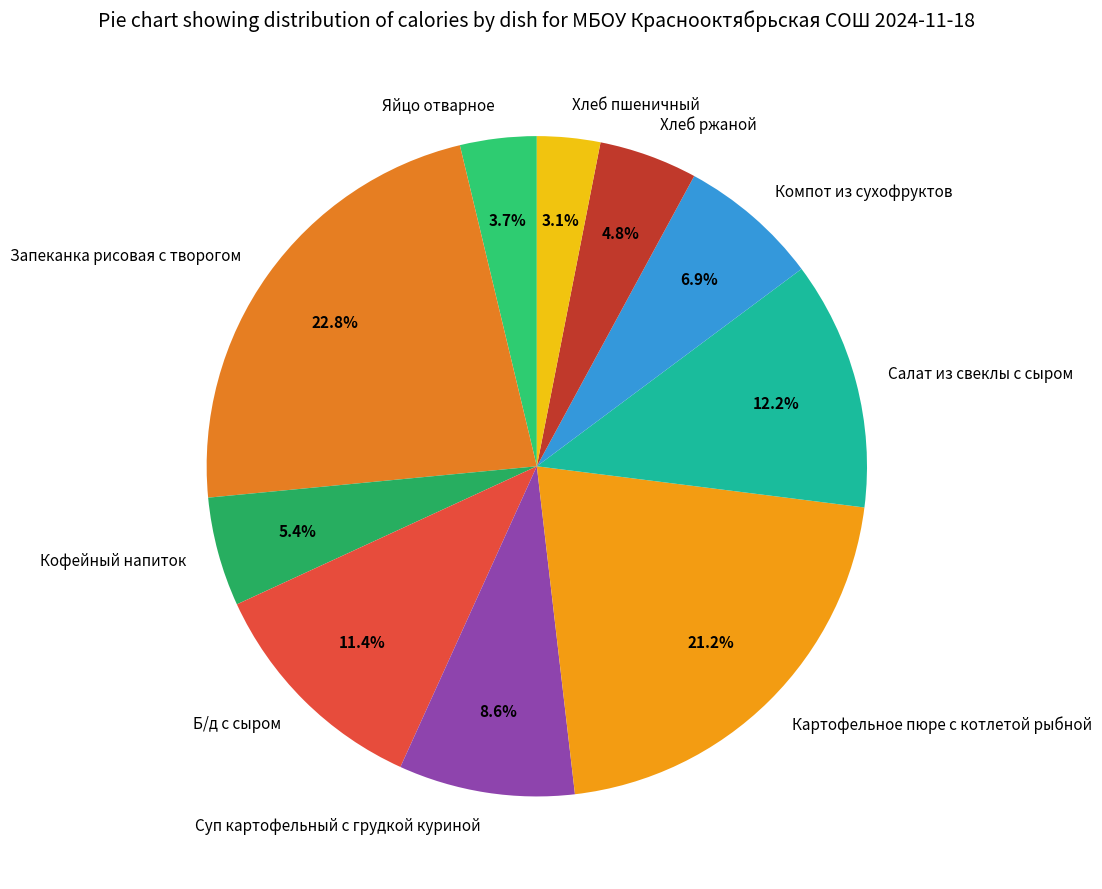

Is Б/д с сыром the majority of the pie?

No